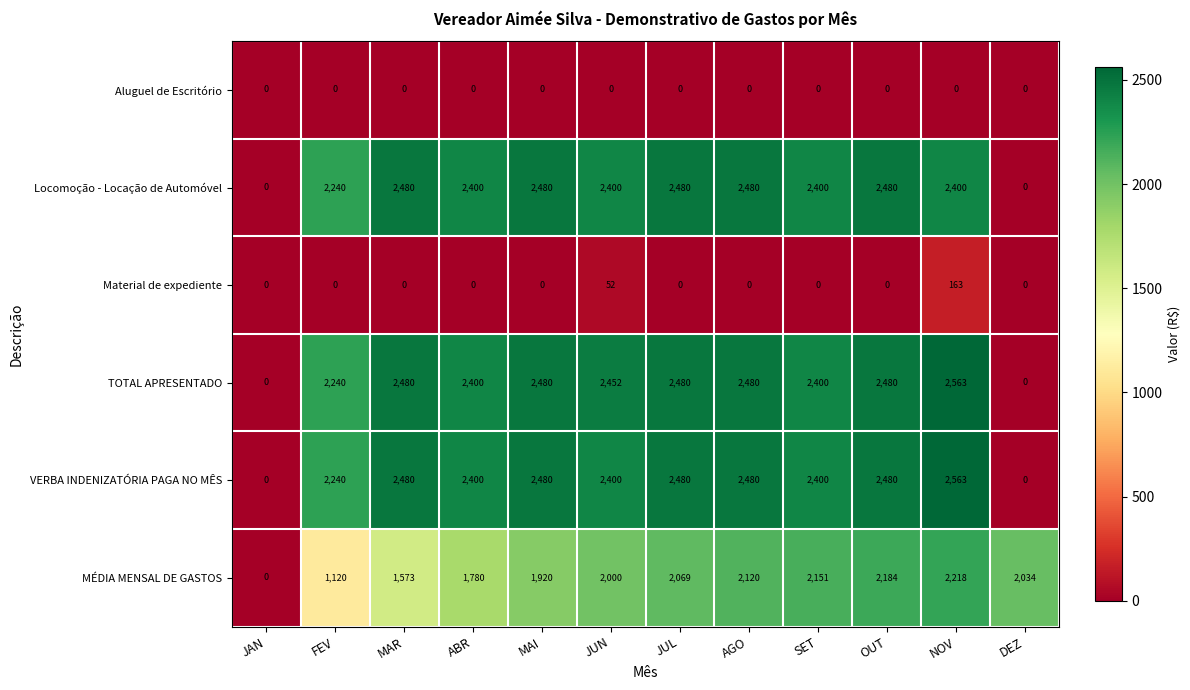

Is the value of VERBA INDENIZATÓRIA PAGA NO MÊS at AGO greater than the value of Locomoção - Locação de Automóvel at ABR?

Yes